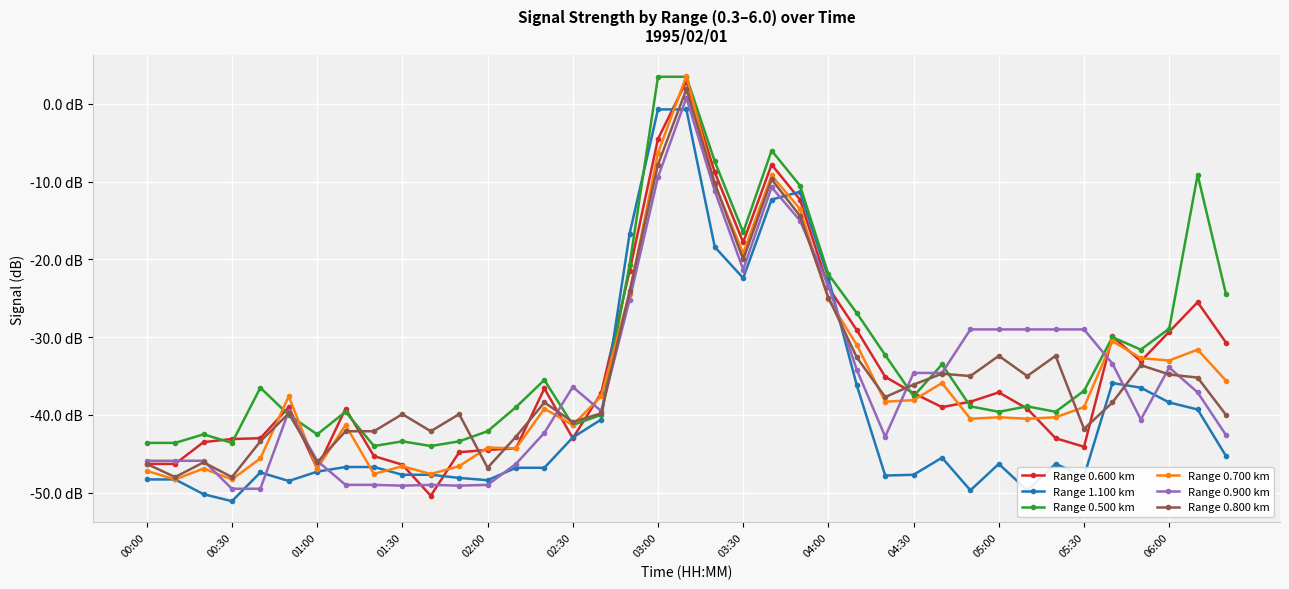

True or false: Range 0.600 km and Range 1.100 km intersect in this chart.

True